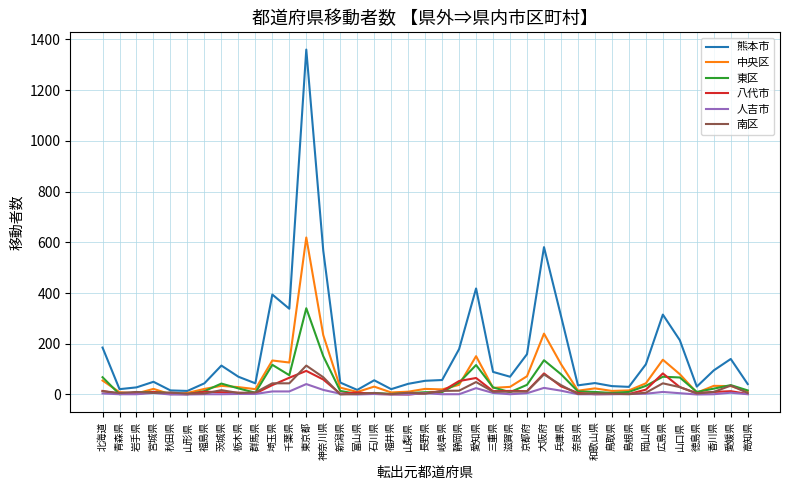

Which series has the largest range (max minus min)?

熊本市